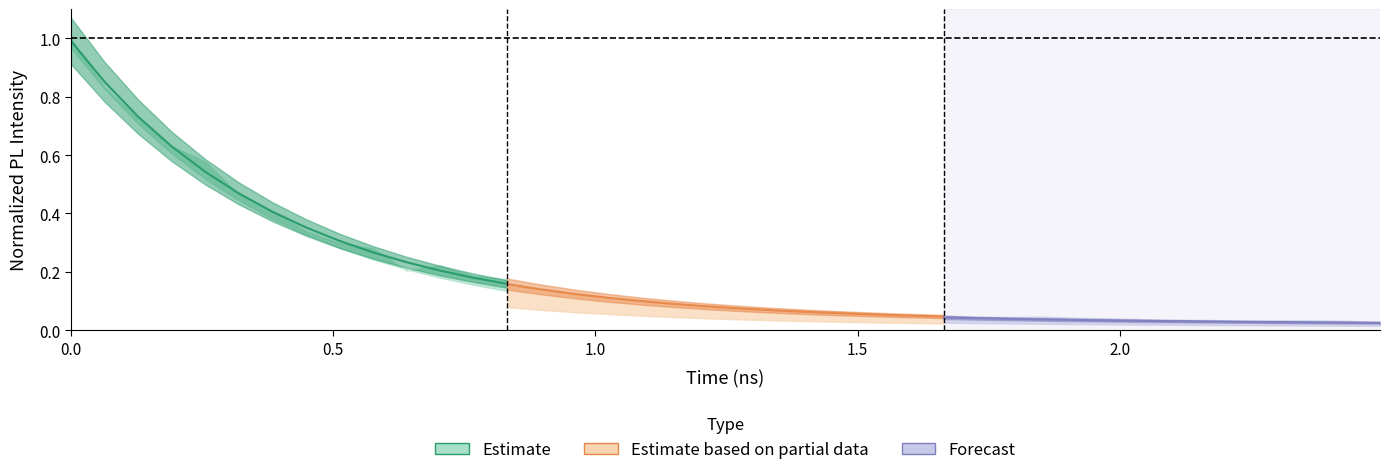

Count the number of categories in the chart.

14